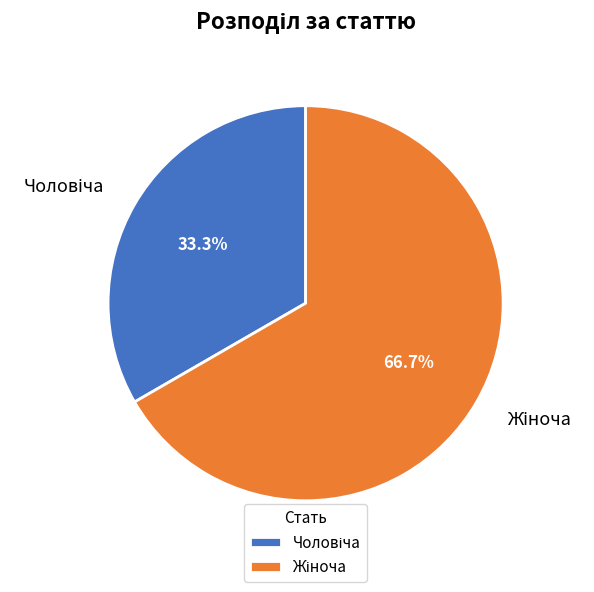

Is there any slice that represents more than half of the pie?

Yes